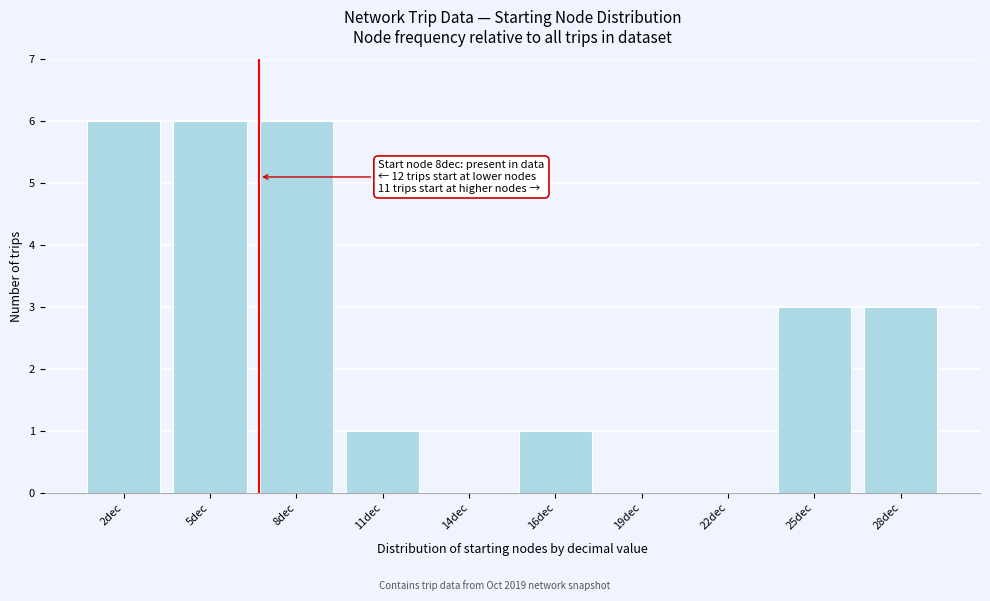

Reading right to left, what are all the values shown in this chart?

28dec=3	25dec=3	22dec=0	19dec=0	16dec=1	14dec=0	11dec=1	8dec=6	5dec=6	2dec=6